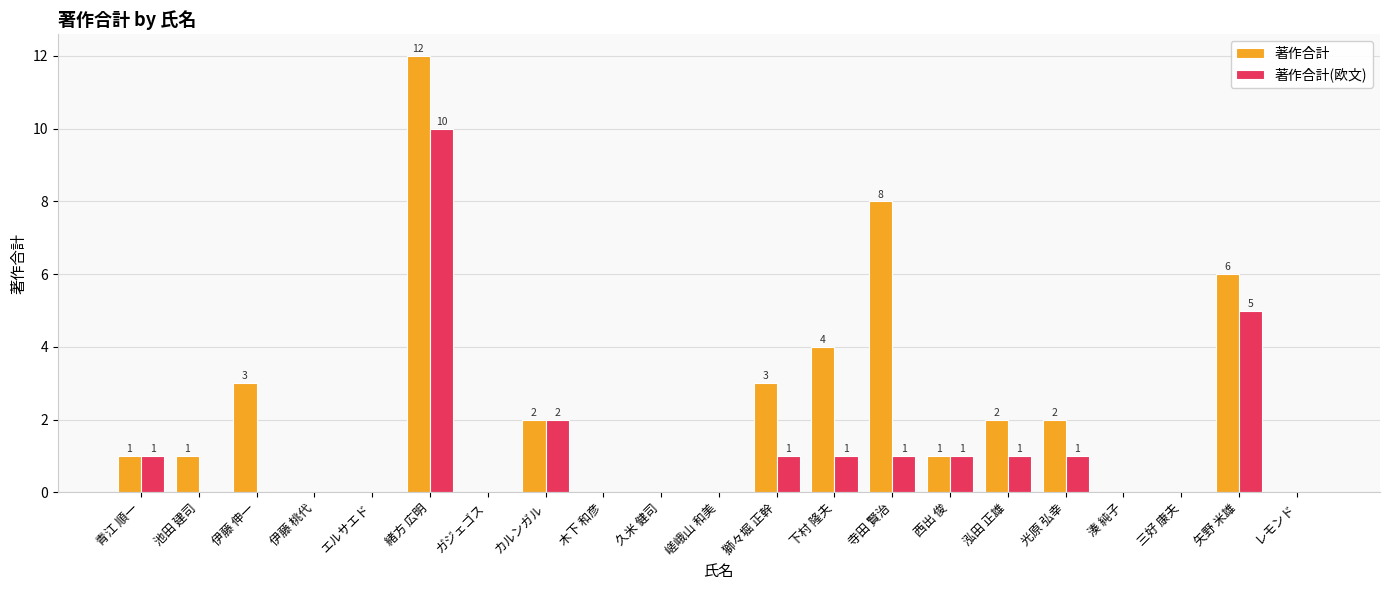

What are all the series names shown in the legend?

著作合計, 著作合計(欧文)